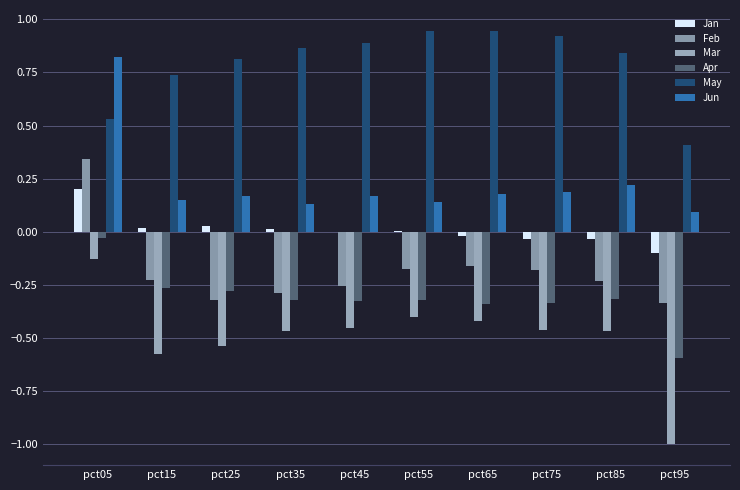

True or false: Feb has a value of -0.2 at pct75.

True